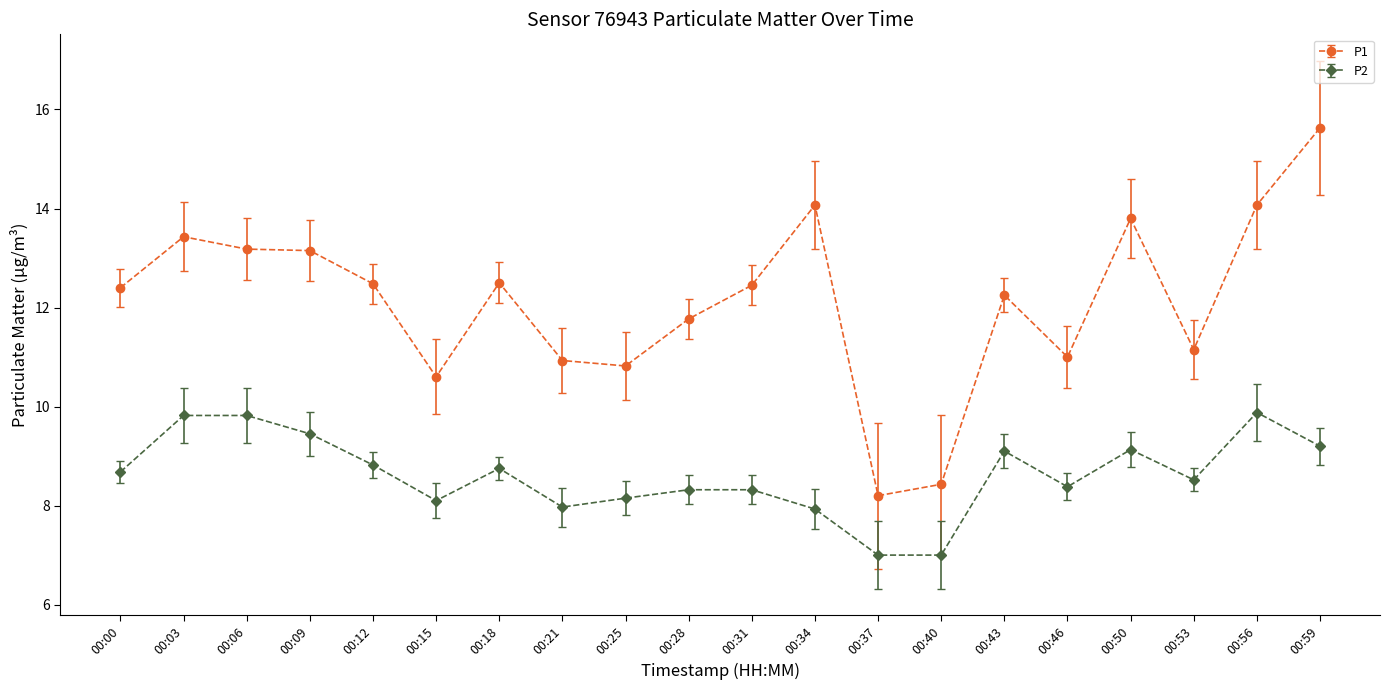

How many data points does each series have?

20